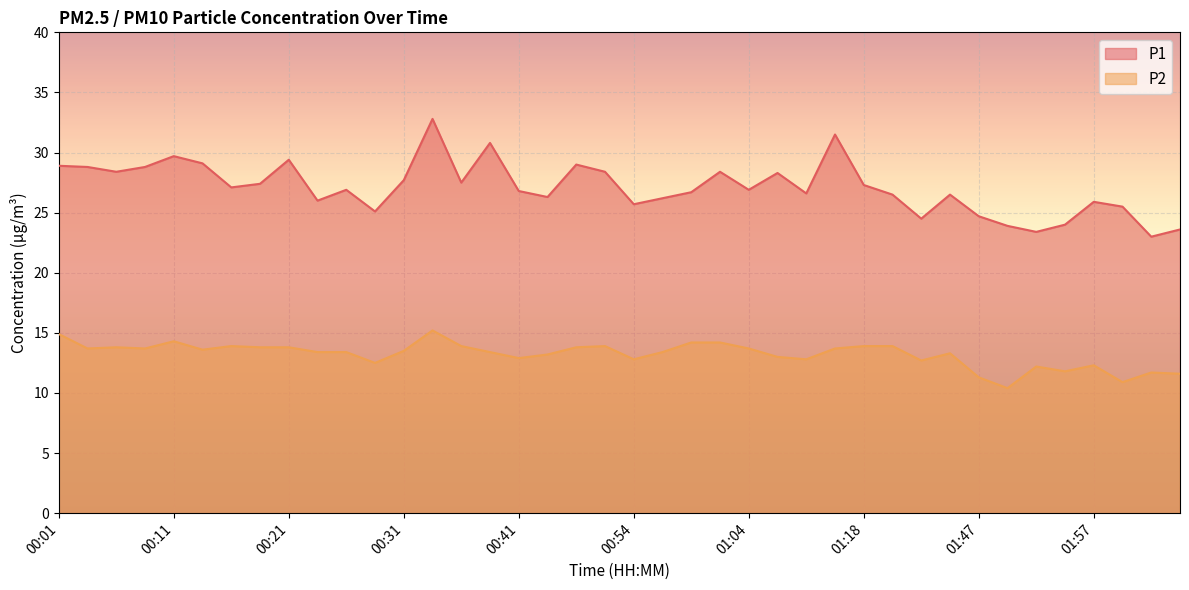

Rank the categories by P1 value from lowest to highest.

02:02, 01:52, 02:05, 01:49, 01:54, 01:40, 01:47, 00:29, 02:00, 00:54, 01:57, 00:24, 00:57, 00:46, 01:29, 01:44, 01:09, 00:59, 00:41, 00:26, 01:04, 00:16, 01:18, 00:19, 00:36, 00:31, 01:07, 00:06, 00:52, 01:02, 00:04, 00:09, 00:01, 00:49, 00:14, 00:21, 00:11, 00:39, 01:12, 00:34